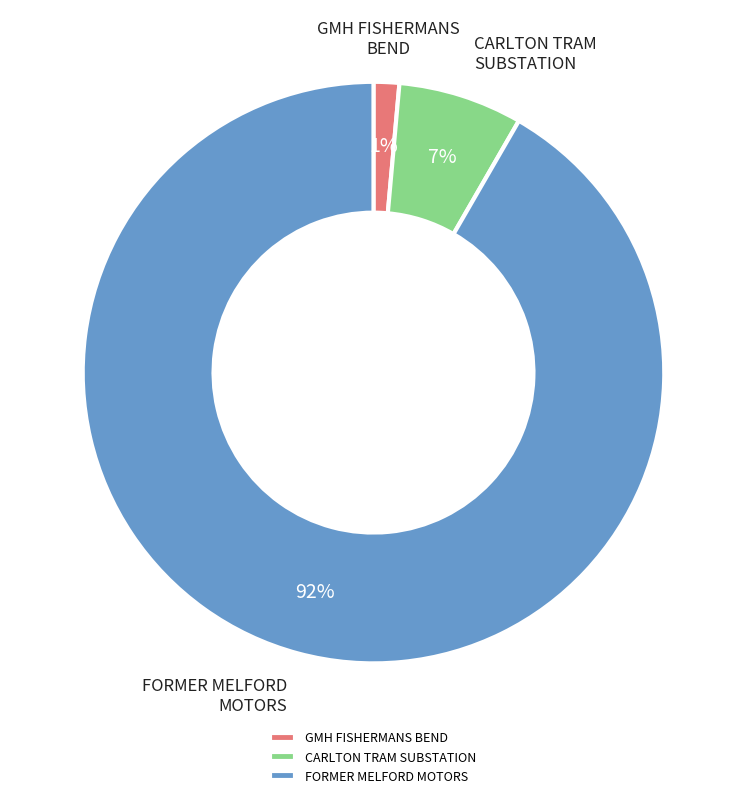

To the nearest percent, what percentage of the pie is GMH FISHERMANS BEND?

1%